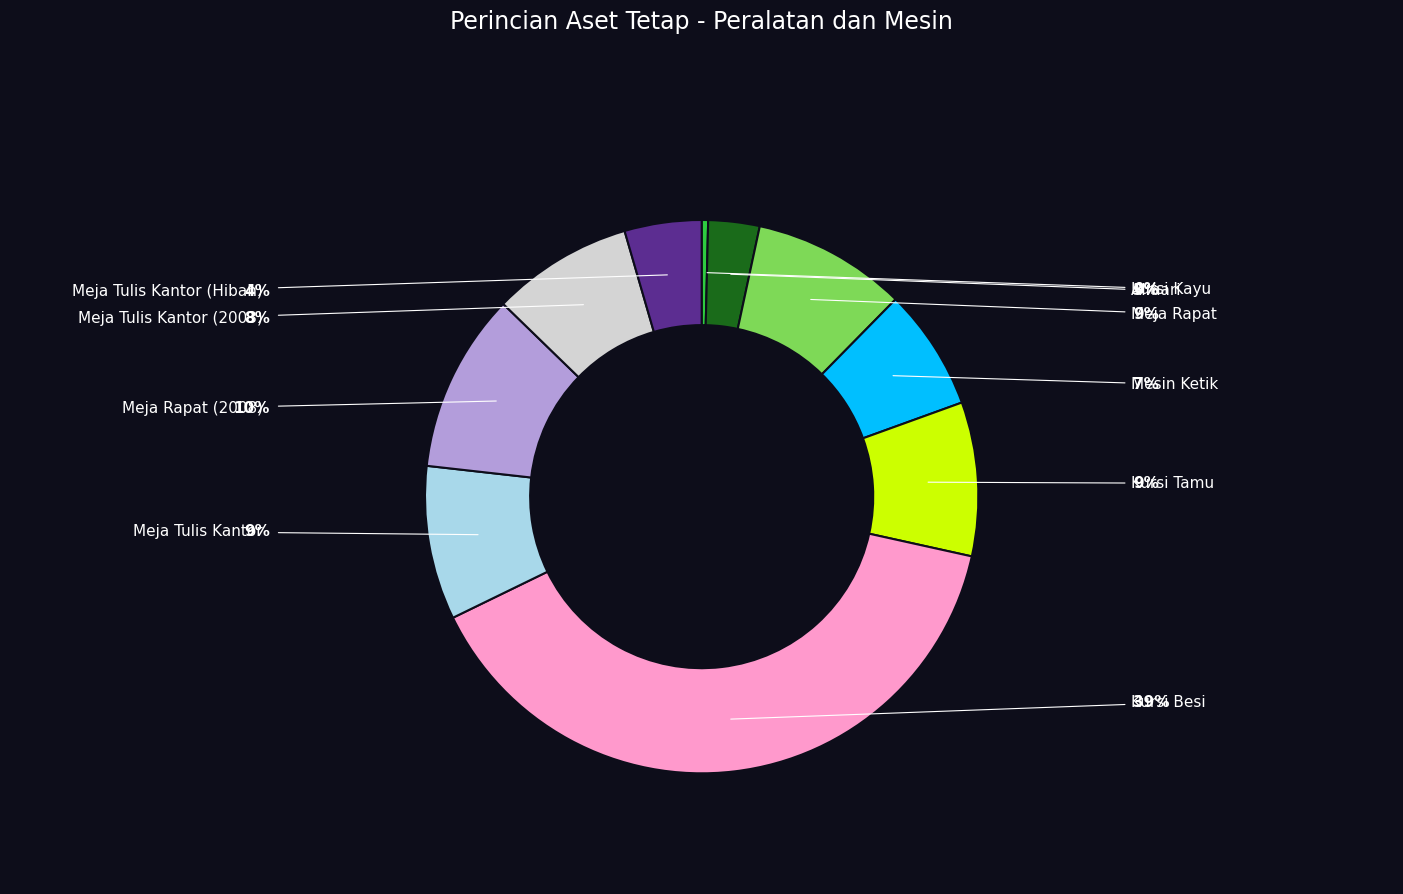

What is the ratio of the value at Mesin Ketik to the value at Meja Tulis Kantor (2003)?

0.9